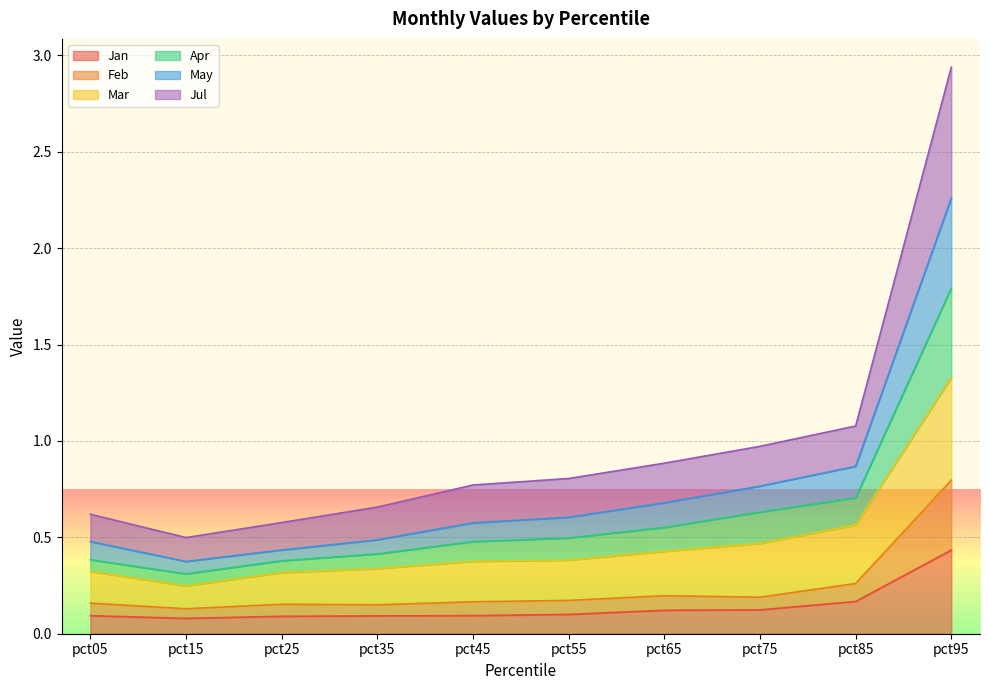

The value of Jan at pct55 is 0.1. True or false?

True